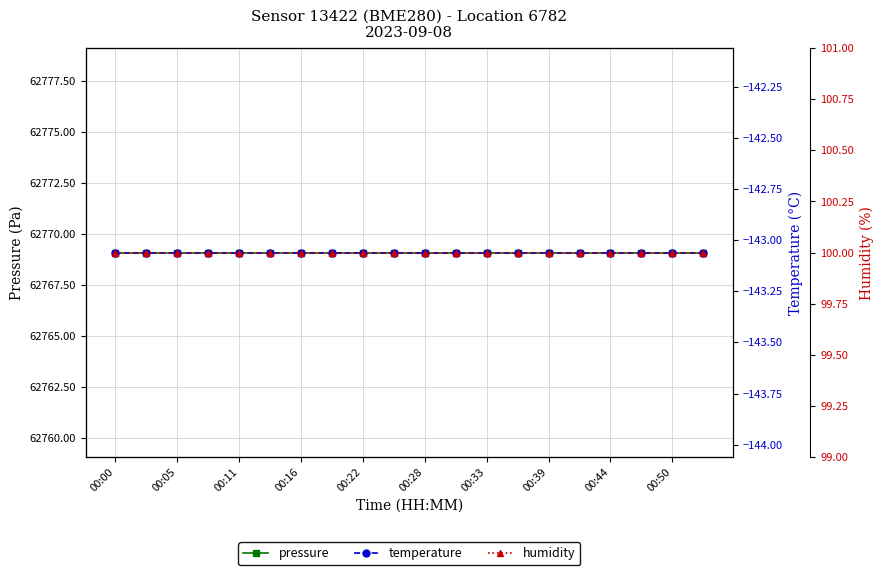

Reading left to right, list all the values displayed in this chart.

pressure: 62769.1	62769.1	62769.1	62769.1	62769.1	62769.1	62769.1	62769.1	62769.1	62769.1	62769.1	62769.1	62769.1	62769.1	62769.1	62769.1	62769.1	62769.1	62769.1	62769.1
temperature: -143.1	-143.1	-143.1	-143.1	-143.1	-143.1	-143.1	-143.1	-143.1	-143.1	-143.1	-143.1	-143.1	-143.1	-143.1	-143.1	-143.1	-143.1	-143.1	-143.1
humidity: 100.0	100.0	100.0	100.0	100.0	100.0	100.0	100.0	100.0	100.0	100.0	100.0	100.0	100.0	100.0	100.0	100.0	100.0	100.0	100.0